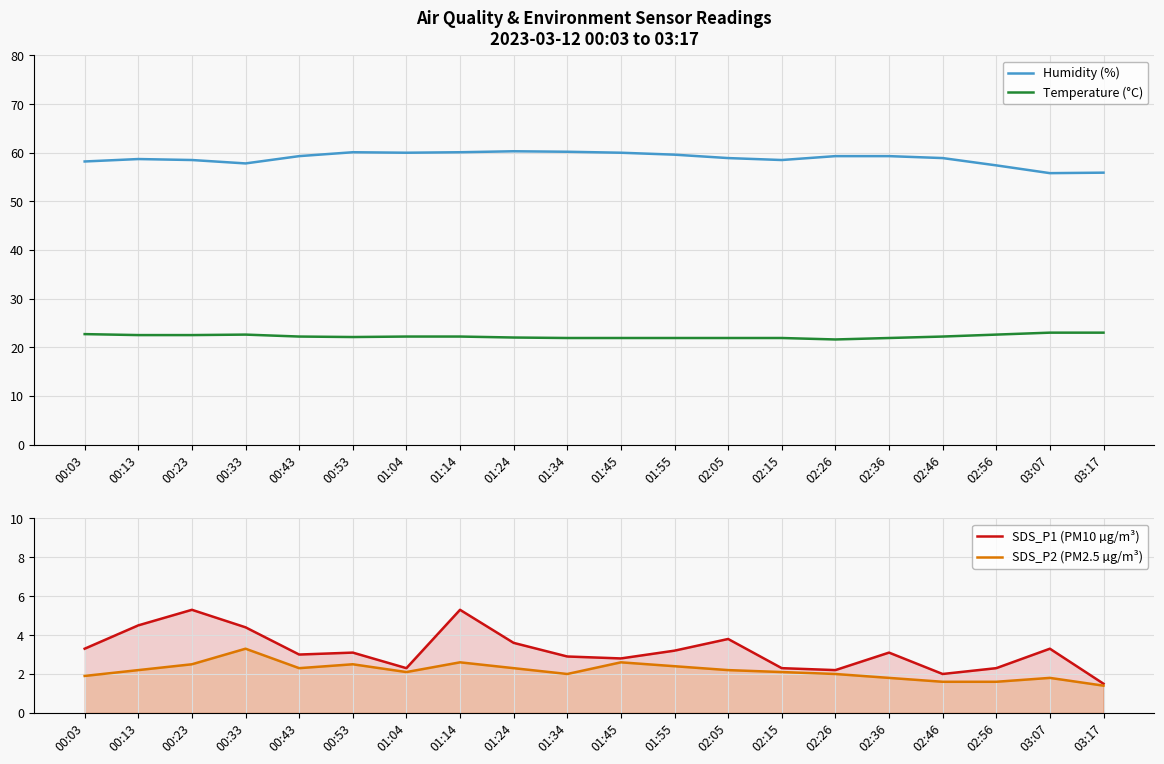

Reading left to right, transcribe all the data shown in this chart.

Humidity (%): 00:03=58.2	00:13=58.7	00:23=58.5	00:33=57.8	00:43=59.3	00:53=60.1	01:04=60.0	01:14=60.1	01:24=60.3	01:34=60.2	01:45=60.0	01:55=59.6	02:05=58.9	02:15=58.5	02:26=59.3	02:36=59.3	02:46=58.9	02:56=57.4	03:07=55.8	03:17=55.9
Temperature (°C): 00:03=22.7	00:13=22.5	00:23=22.5	00:33=22.6	00:43=22.2	00:53=22.1	01:04=22.2	01:14=22.2	01:24=22.0	01:34=21.9	01:45=21.9	01:55=21.9	02:05=21.9	02:15=21.9	02:26=21.6	02:36=21.9	02:46=22.2	02:56=22.6	03:07=23.0	03:17=23.0
SDS_P1 (PM10 µg/m³): 00:03=3.3	00:13=4.5	00:23=5.3	00:33=4.4	00:43=3.0	00:53=3.1	01:04=2.3	01:14=5.3	01:24=3.6	01:34=2.9	01:45=2.8	01:55=3.2	02:05=3.8	02:15=2.3	02:26=2.2	02:36=3.1	02:46=2.0	02:56=2.3	03:07=3.3	03:17=1.5
SDS_P2 (PM2.5 µg/m³): 00:03=1.9	00:13=2.2	00:23=2.5	00:33=3.3	00:43=2.3	00:53=2.5	01:04=2.1	01:14=2.6	01:24=2.3	01:34=2.0	01:45=2.6	01:55=2.4	02:05=2.2	02:15=2.1	02:26=2.0	02:36=1.8	02:46=1.6	02:56=1.6	03:07=1.8	03:17=1.4